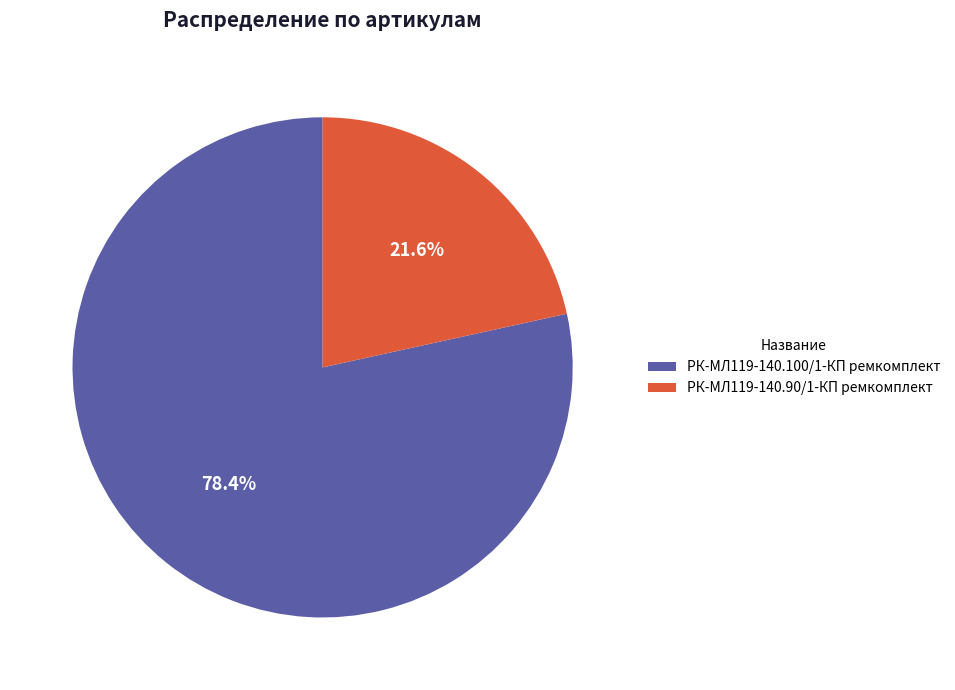

Count the number of slices in the pie.

2